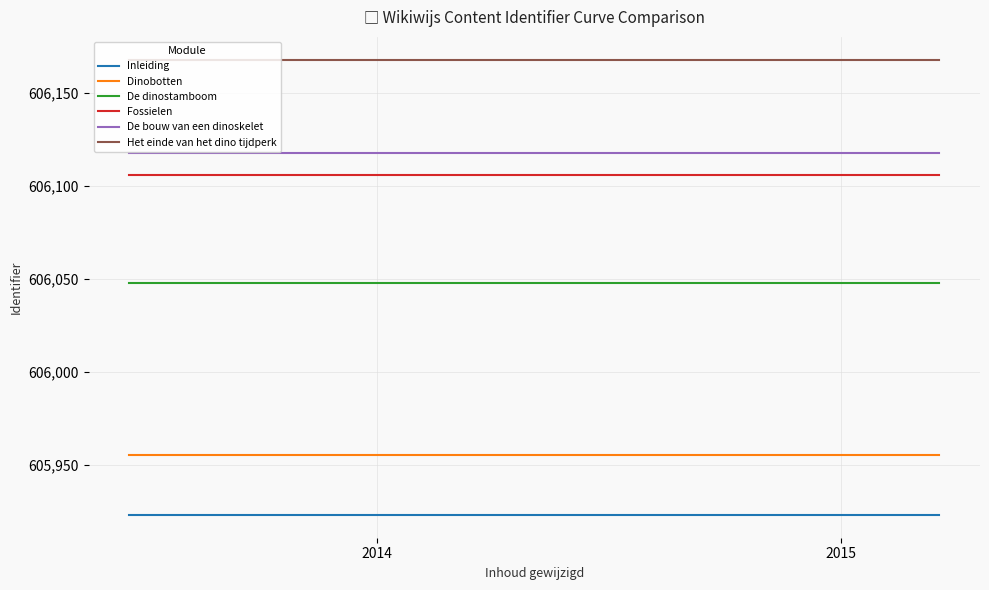

True or false: De dinostamboom and Het einde van het dino tijdperk intersect in this chart.

False